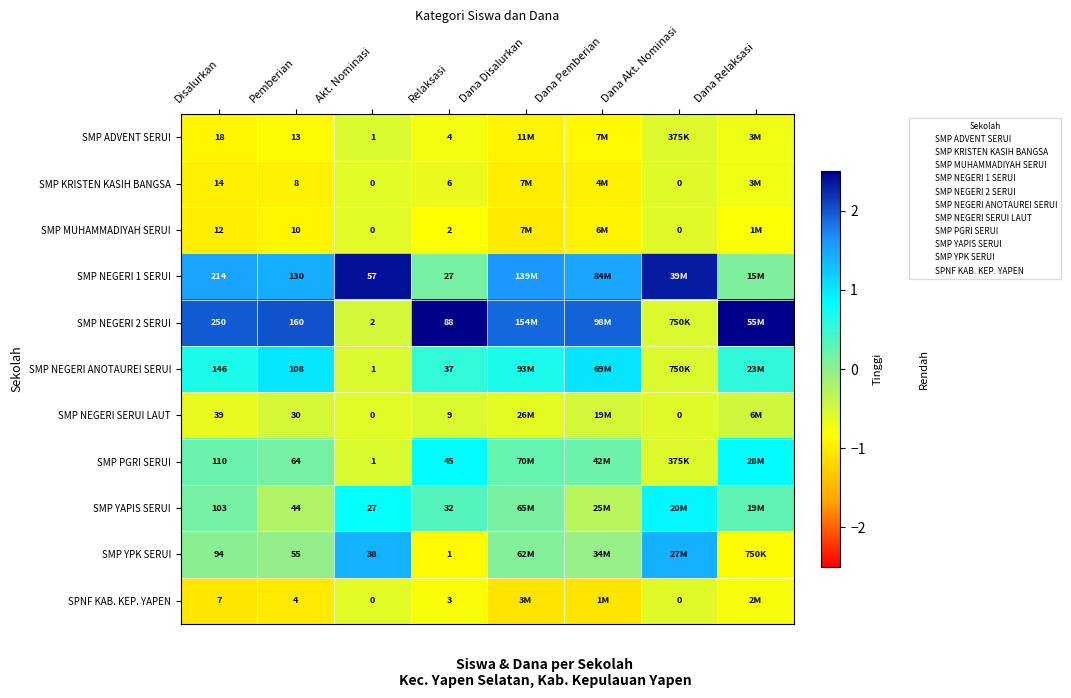

Is it true that SMP MUHAMMADIYAH SERUI equals -1.0 at Dana Disalurkan?

True